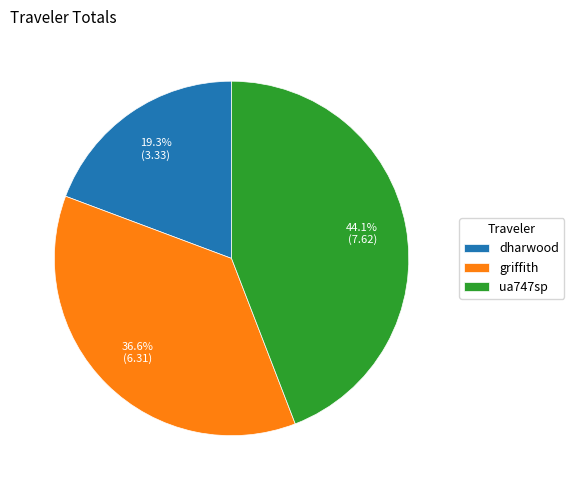

True or false: griffith accounts for 44% of the total.

False